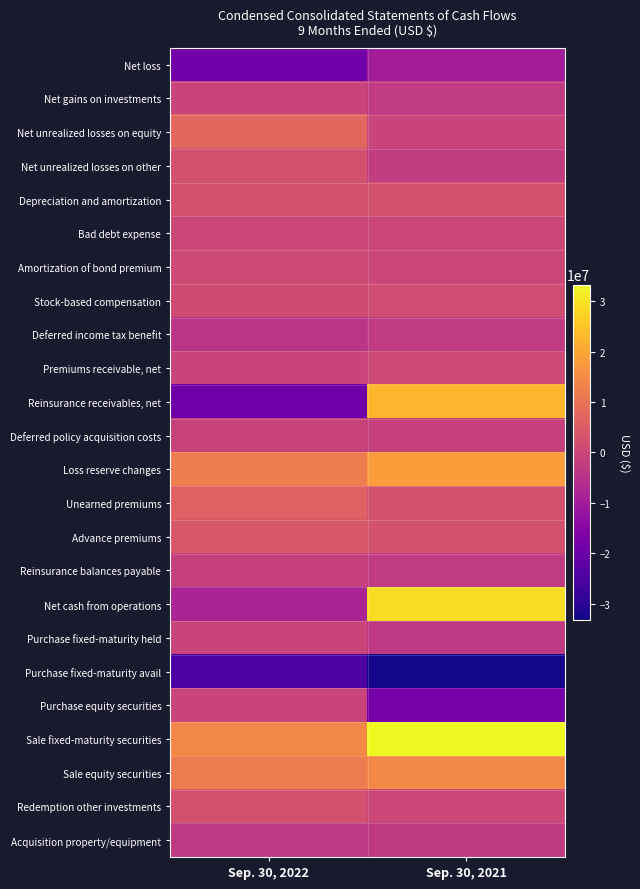

What is the spread (max minus min) of values at Sep. 30, 2022?

39087878